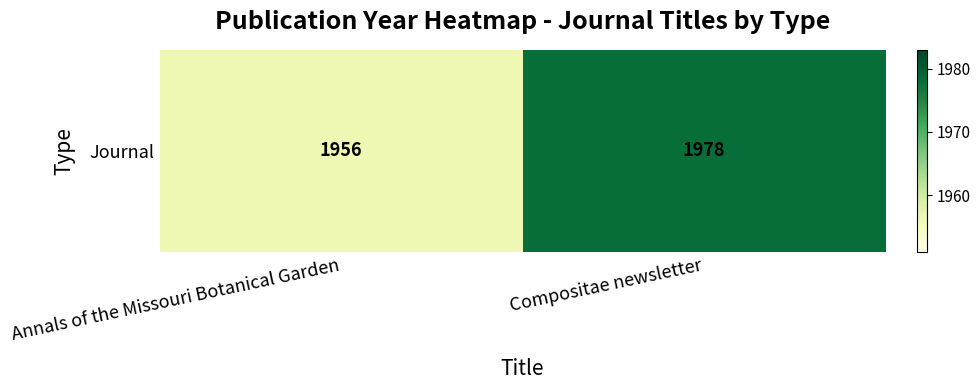

Between Annals of the Missouri Botanical Garden and Compositae newsletter, which is larger?

Compositae newsletter